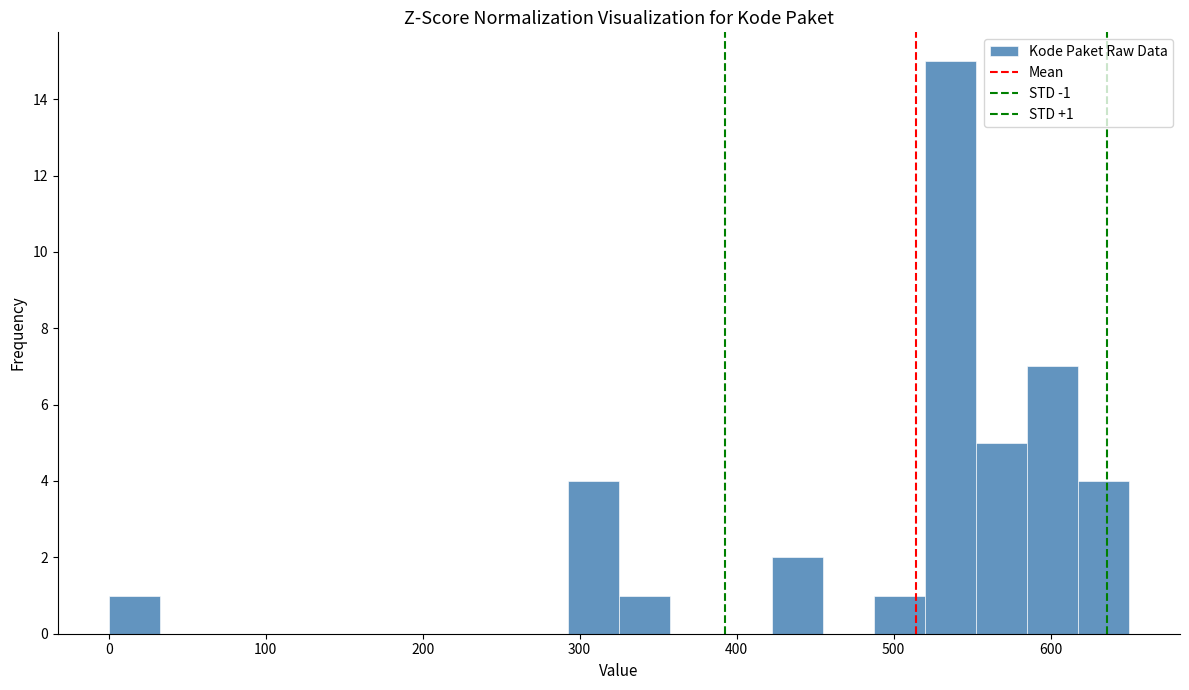

Around what value on the x-axis is the tallest bar? Give the approximate position of its centre, as read against the axis.

540